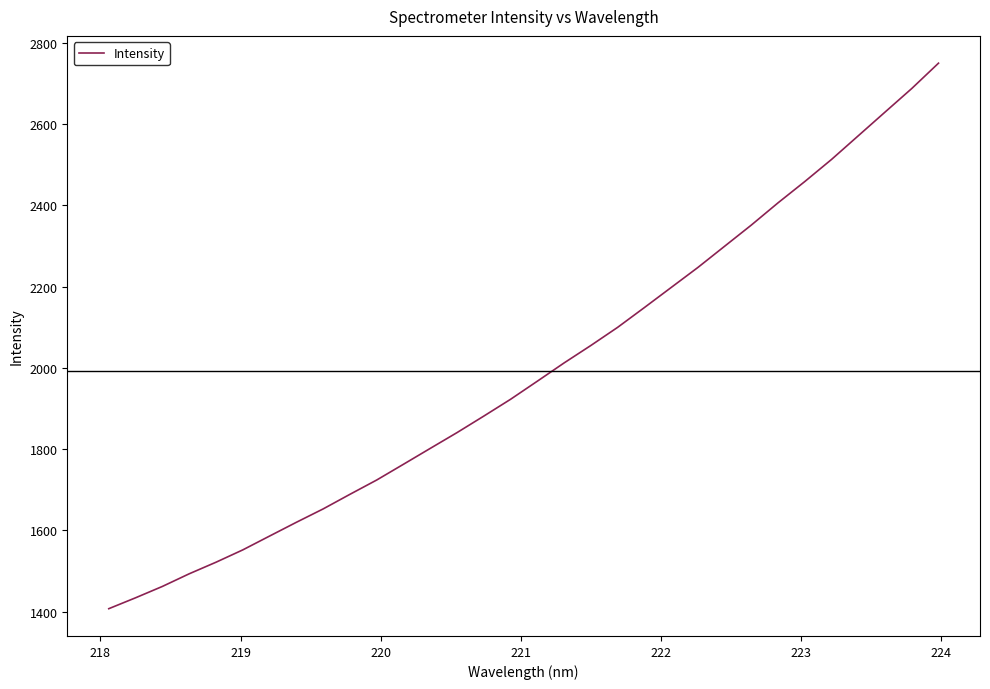

What is the greatest value displayed?

2750.0